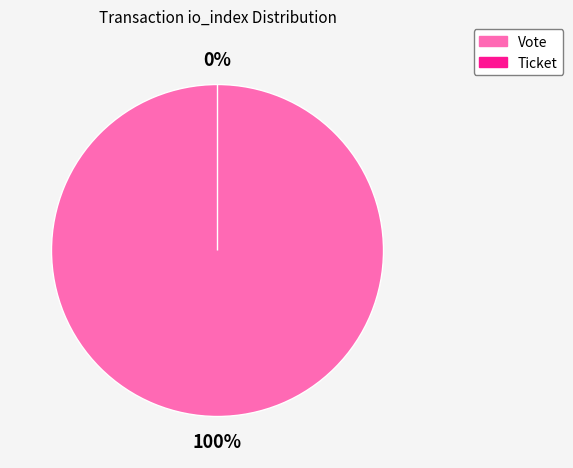

How much of the chart is everything except Ticket (io_index=0)?

100.0%